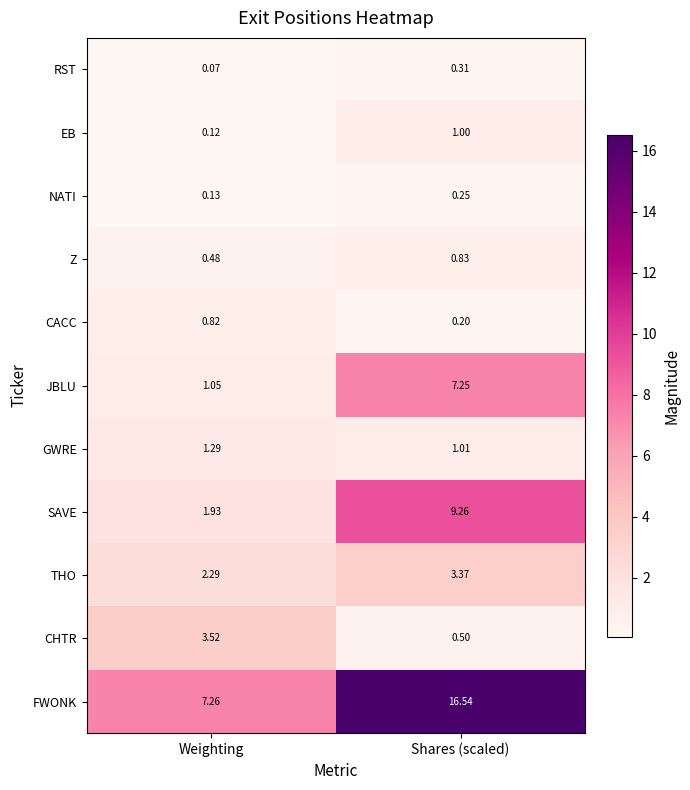

At Shares (scaled), list the series in order from smallest to largest.

CACC, NATI, RST, CHTR, Z, EB, GWRE, THO, JBLU, SAVE, FWONK